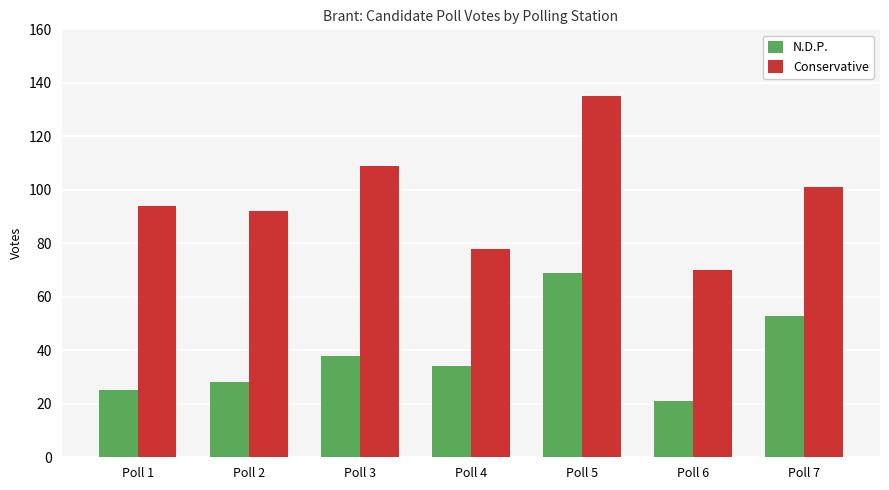

Rank the series by their maximum value, from highest to lowest.

Conservative, N.D.P.